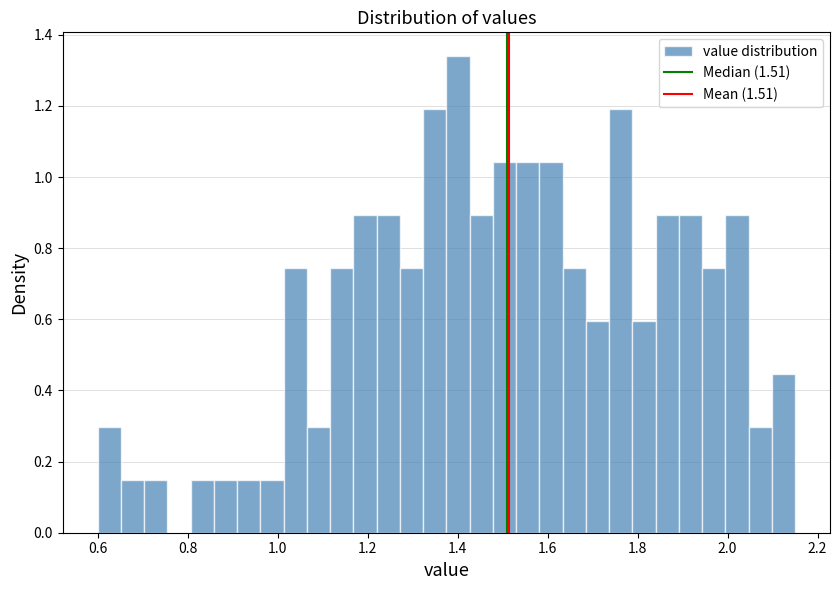

Around what value on the x-axis is the tallest bar? Give the approximate position of its centre, as read against the axis.

1.40